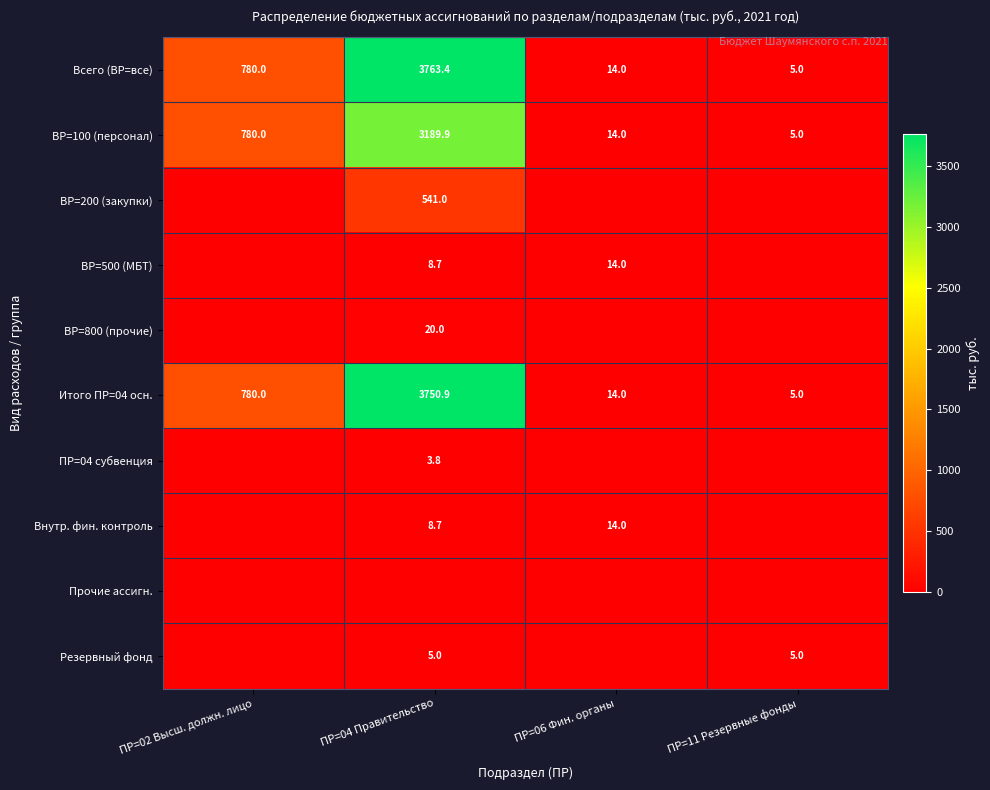

Which has a higher value, ПР=02 Высш. должн. лицо or ПР=04 Правительство?

ПР=04 Правительство